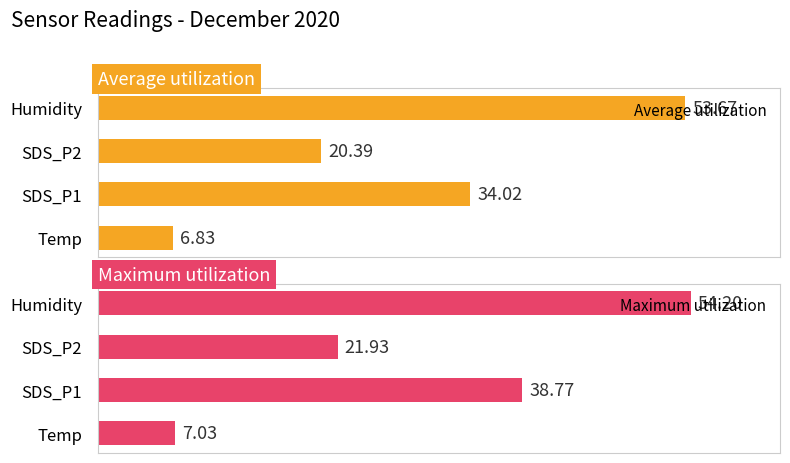

Rank the categories by Average utilization value from lowest to highest.

Temp, SDS_P2, SDS_P1, Humidity